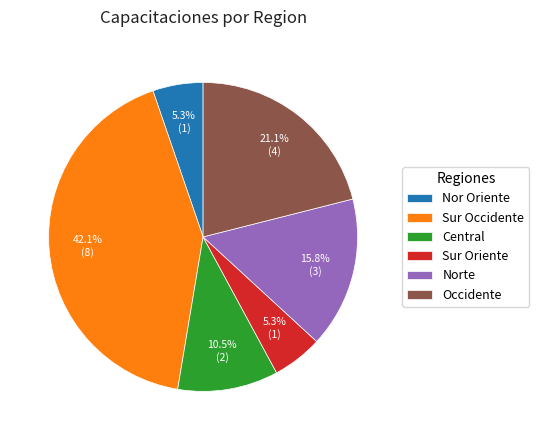

To the nearest percent, what is the average slice percentage?

17%